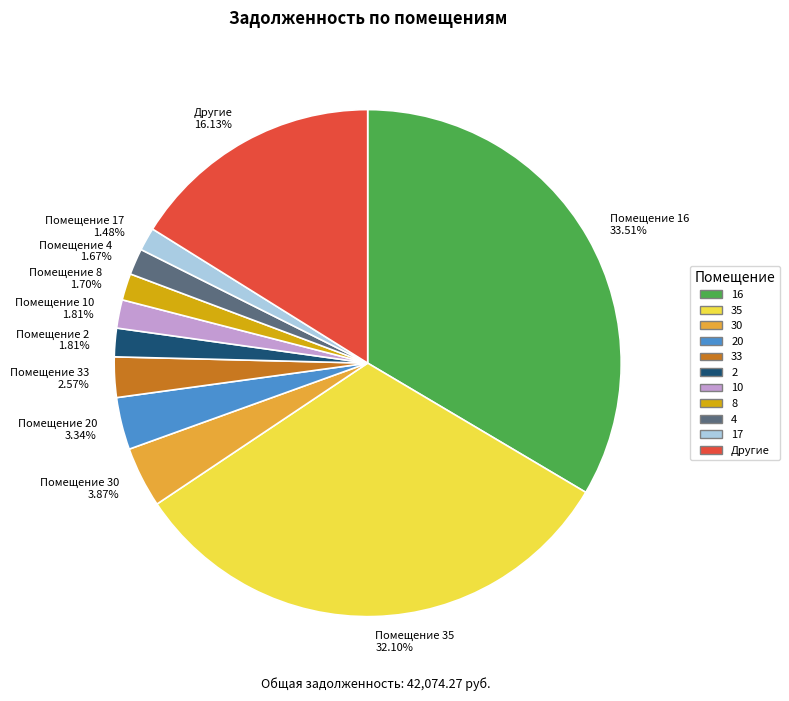

Is there a majority slice in this chart?

No